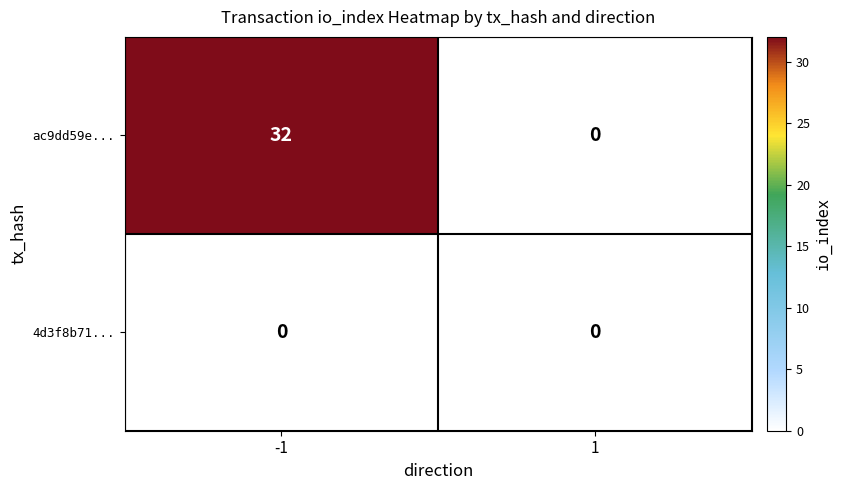

Rank the series by their maximum value, from highest to lowest.

ac9dd59e..., 4d3f8b71...